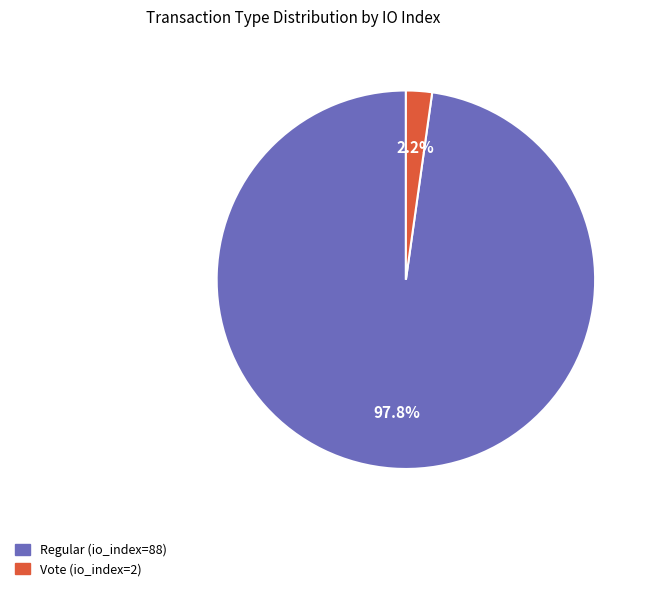

To the nearest percent, what percentage of the pie is Regular (io_index=88)?

98%